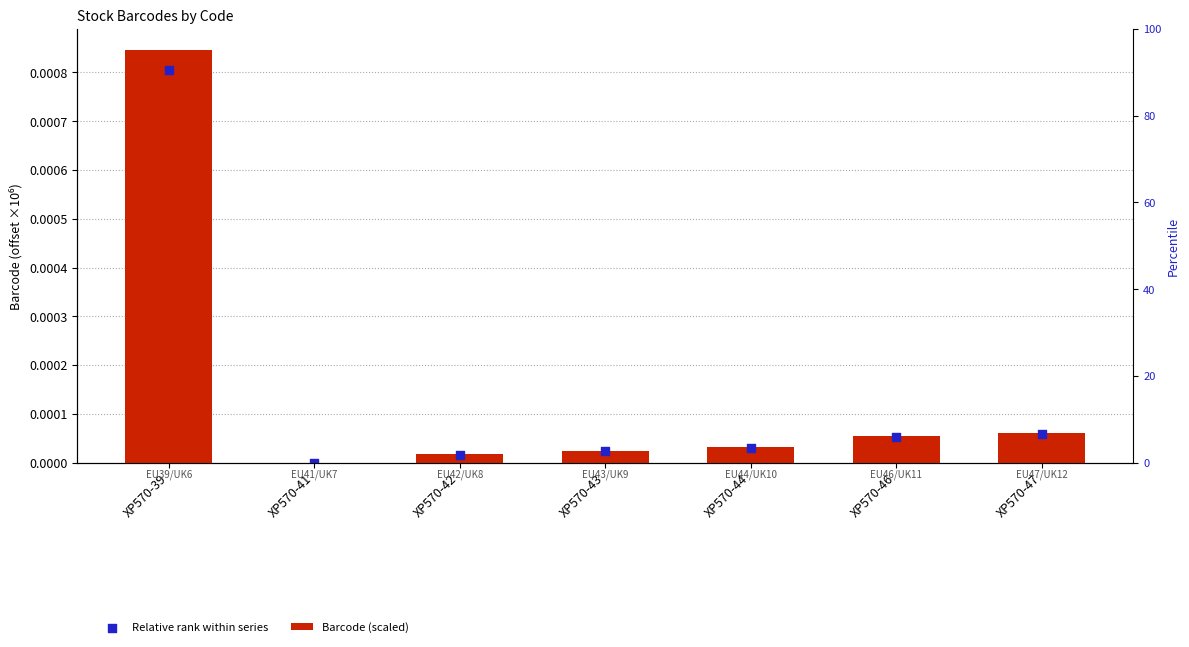

Which series has the largest total across all categories?

Barcode (scaled)